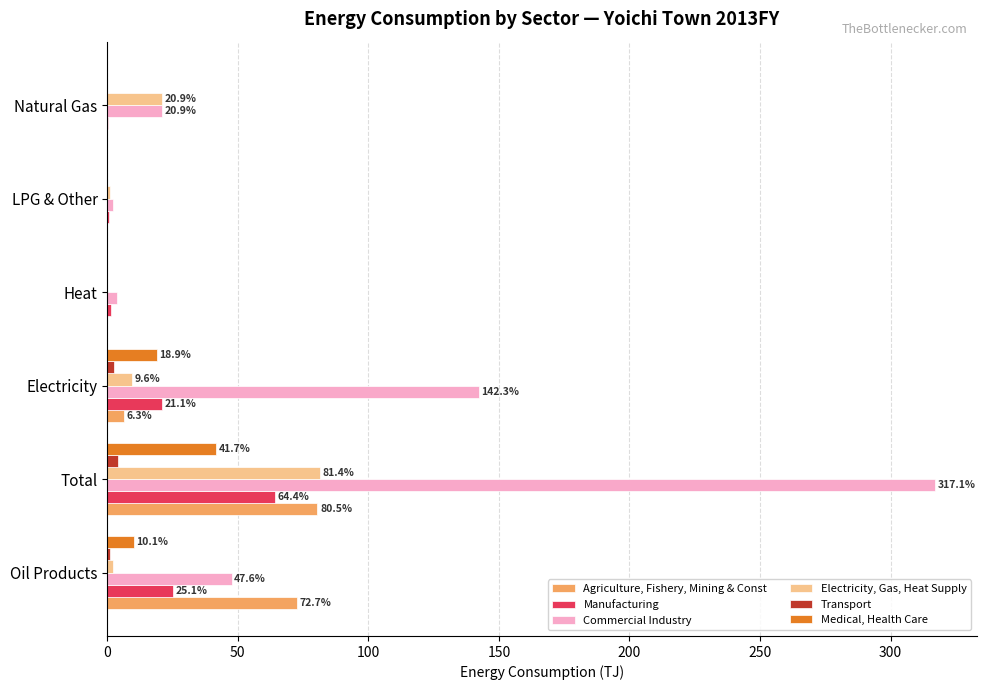

Which category has the highest value in the Commercial Industry series?

Total